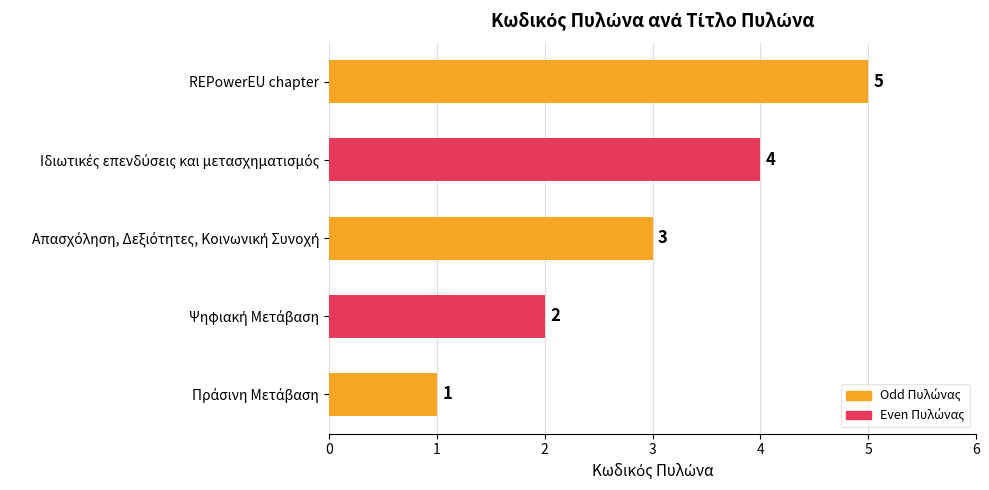

What is the minimum value shown in the chart?

1